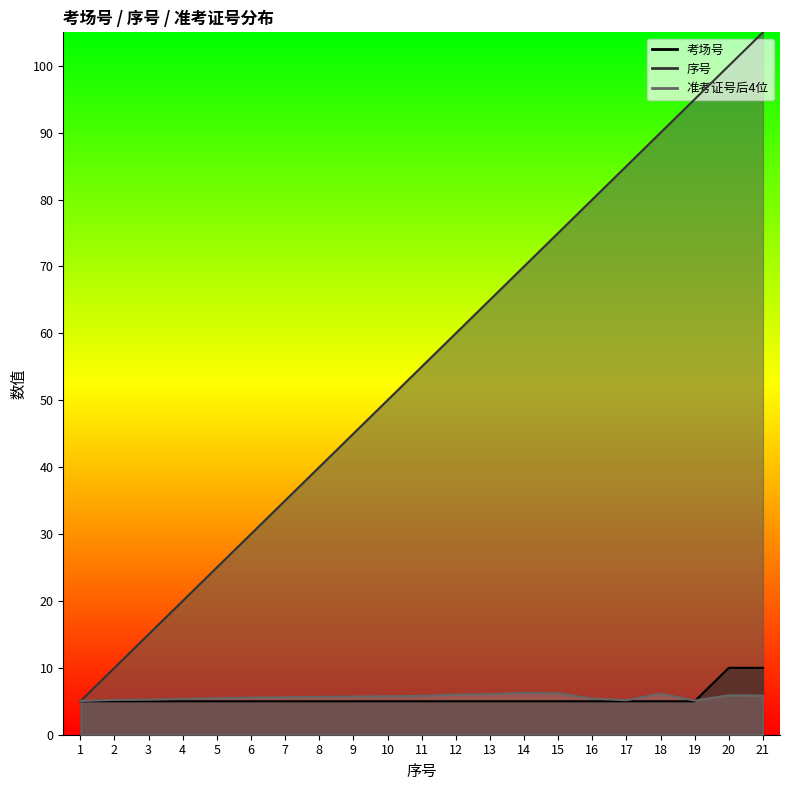

Between 1 and 9, which is larger?

1